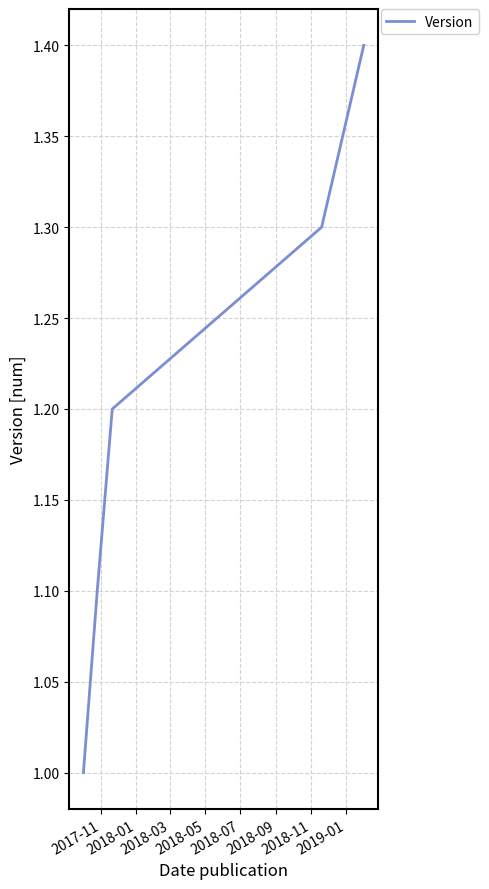

True or false: there are more than 2 points higher than both neighbors.

False